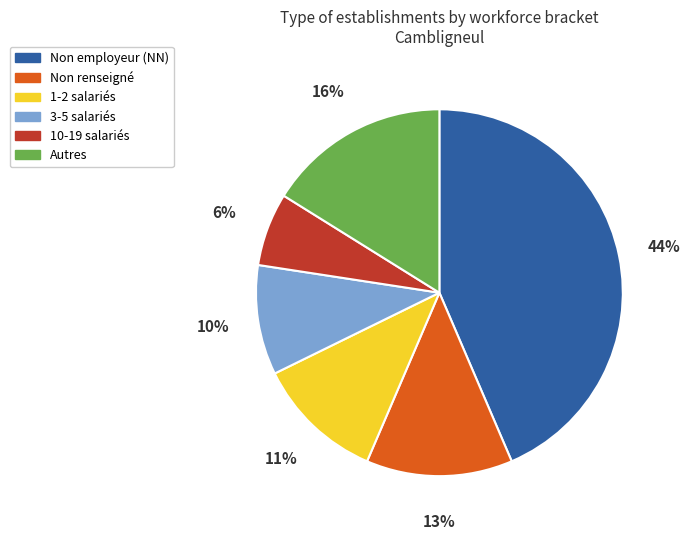

To the nearest percent, what is the average slice percentage?

17%